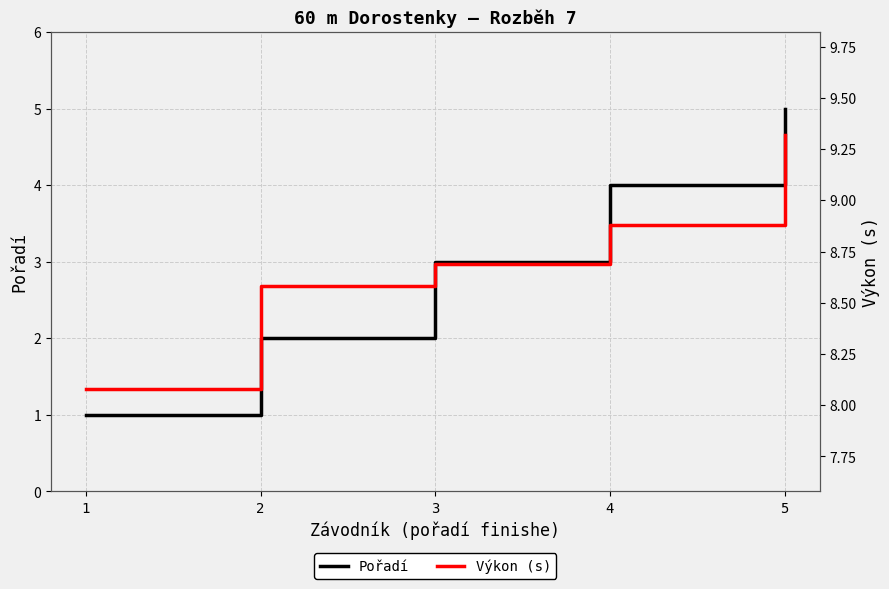

True or false: Pořadí has more than 1 points higher than both neighbors.

False